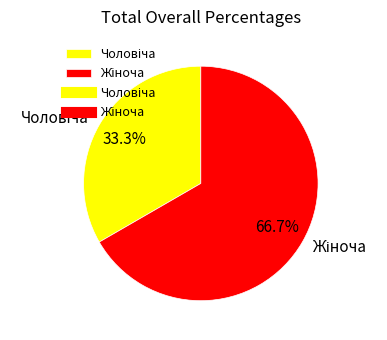

Is there any slice that represents more than half of the pie?

Yes